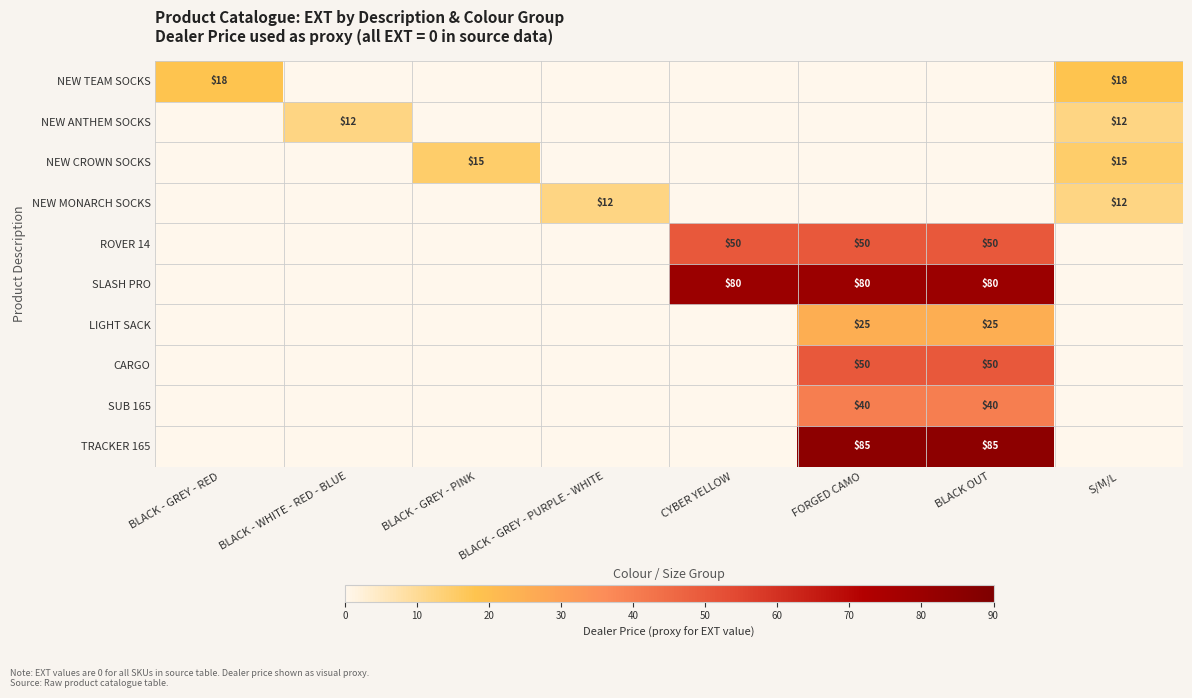

True or false: LIGHT SACK has a value of 35 at BLACK OUT.

False